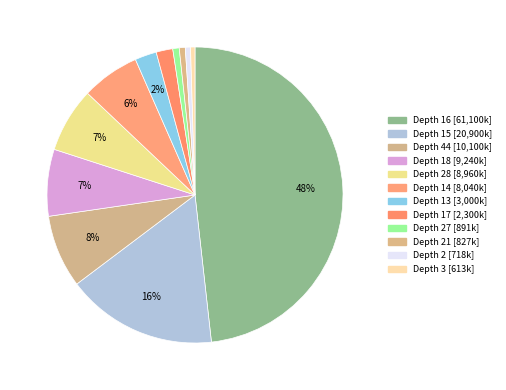

How many segments does this pie chart have?

12